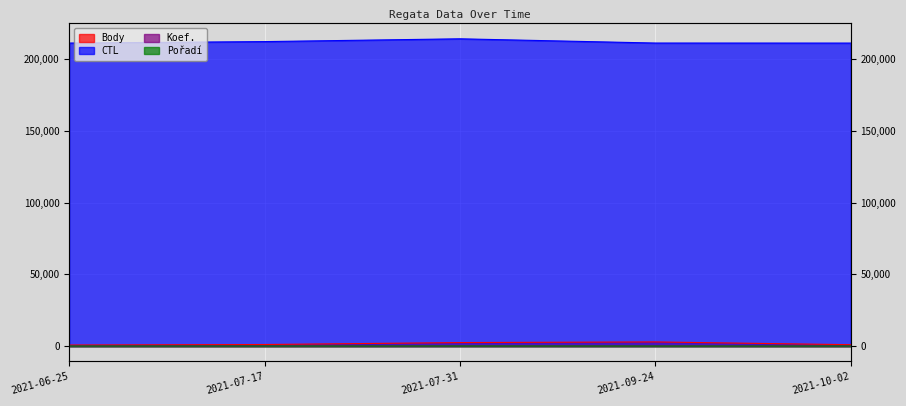

How many lines are shown in the chart?

4